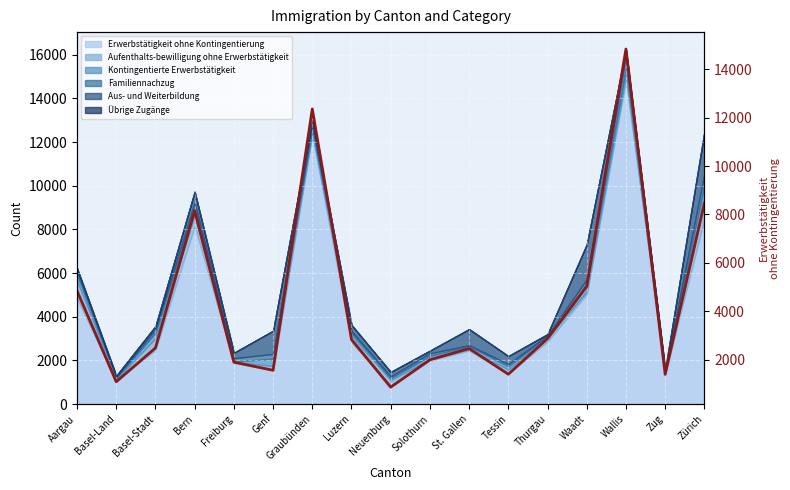

Rank the categories by value from lowest to highest.

Neuenburg, Basel-Land, Zug, Tessin, Genf, Freiburg, Solothurn, St. Gallen, Basel-Stadt, Luzern, Thurgau, Aargau, Waadt, Bern, Zürich, Graubünden, Wallis